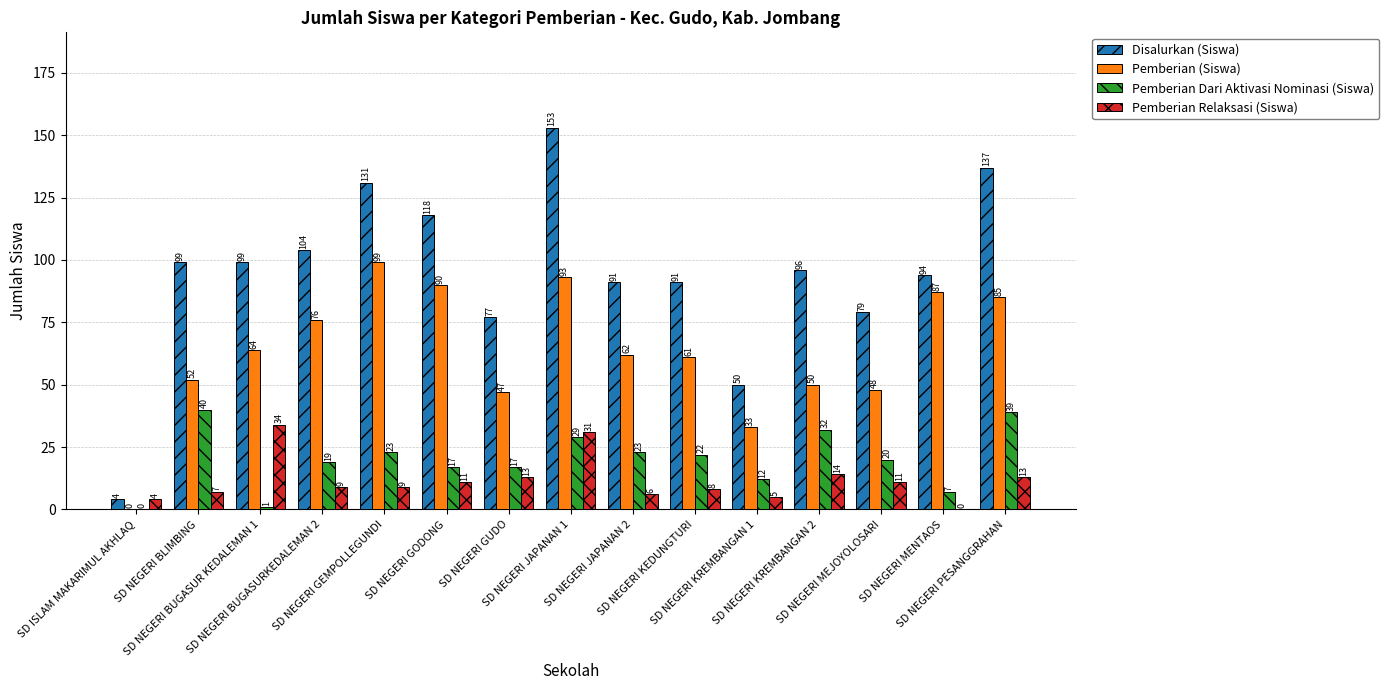

Which series changed the most between SD NEGERI GUDO and SD NEGERI MENTAOS?

Pemberian (Siswa)